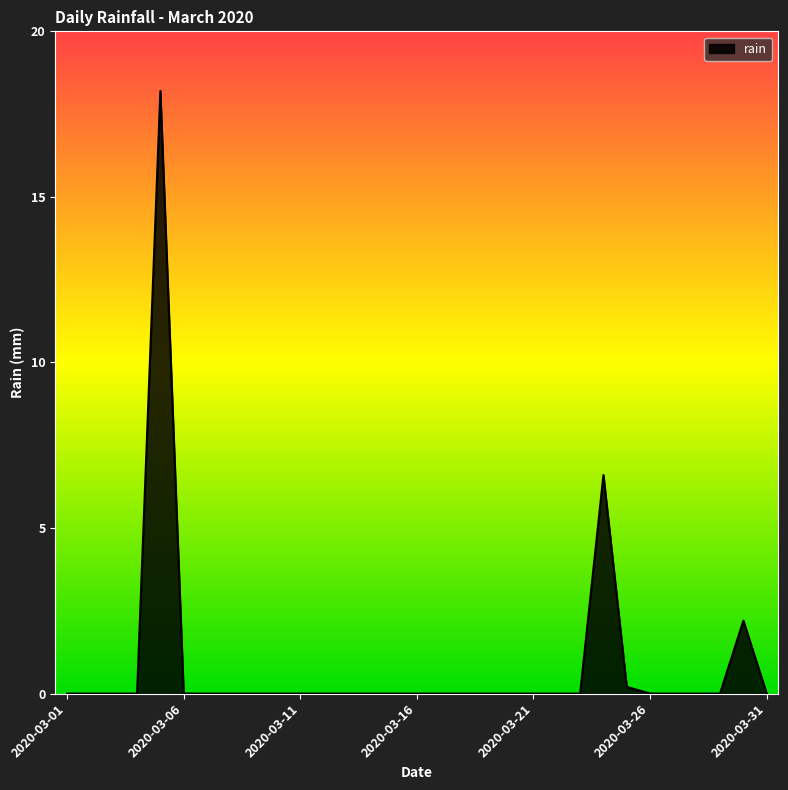

What is the sum of all values?

27.2